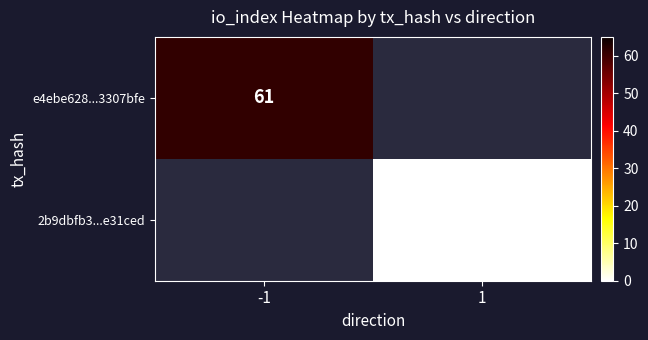

Is it true that e4ebe628...3307bfe equals 90.0 at -1?

False